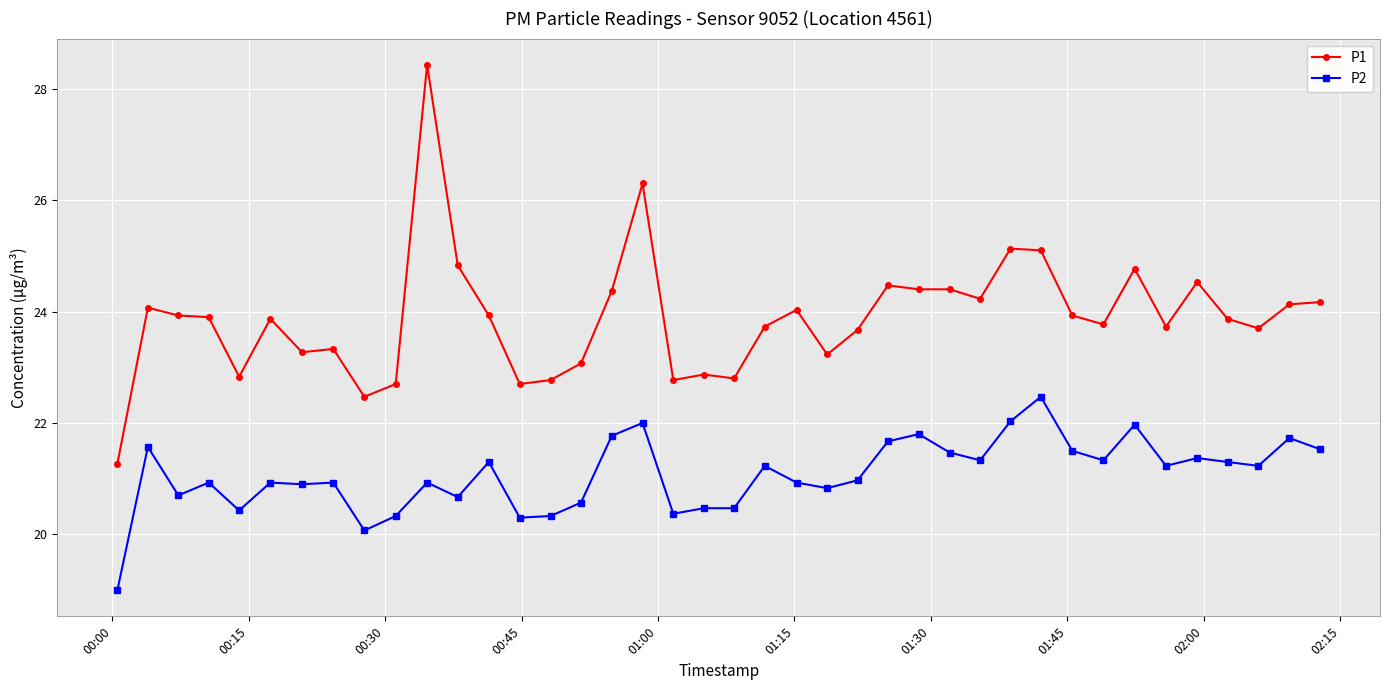

How many lines are shown in the chart?

2